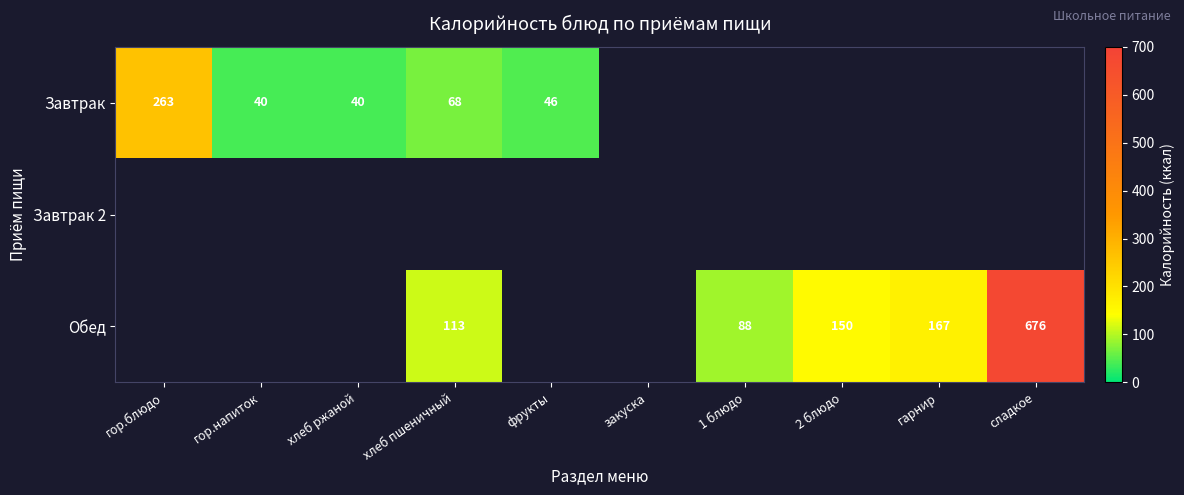

The value of Завтрак at фрукты is 15. True or false?

False